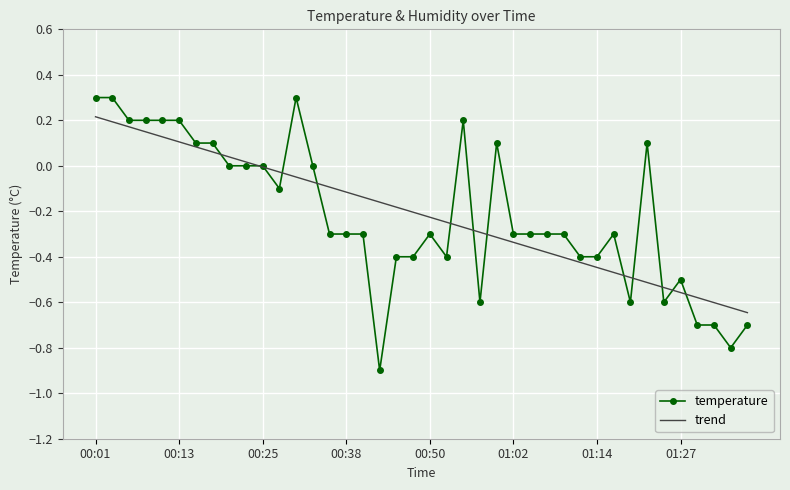

What are all the series names shown in the legend?

temperature, trend